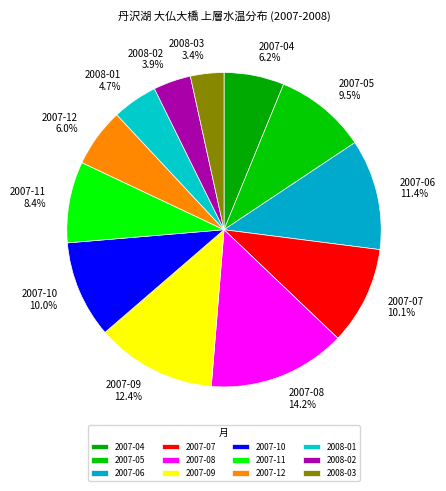

What is the largest slice in the pie chart?

2007-08